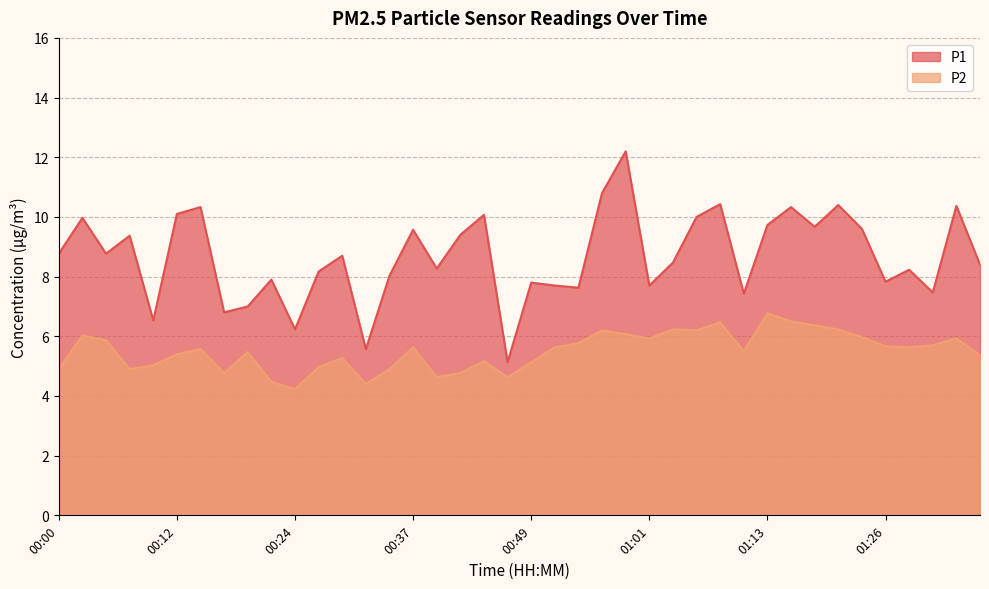

How many lines are shown in the chart?

2